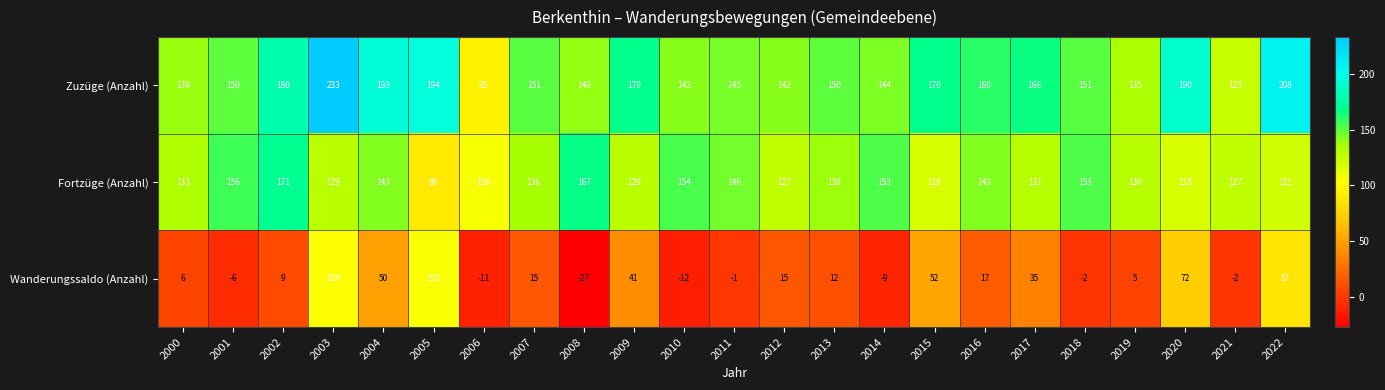

How many series are shown in this chart?

3